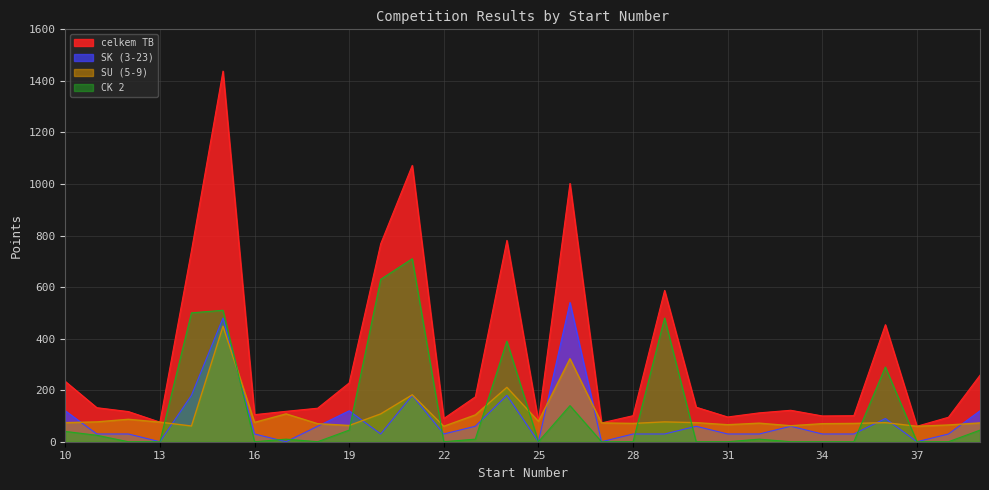

At how many categories does at least one series exceed 1264?

1